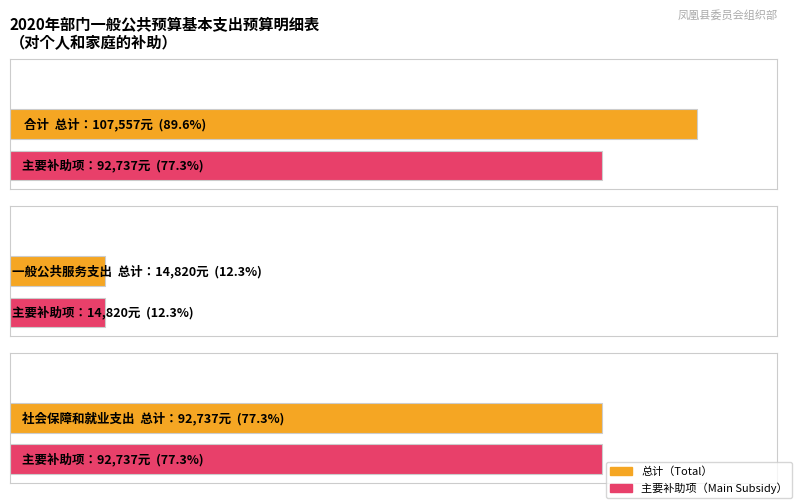

What is the label of the 1st bar from the left?

合计